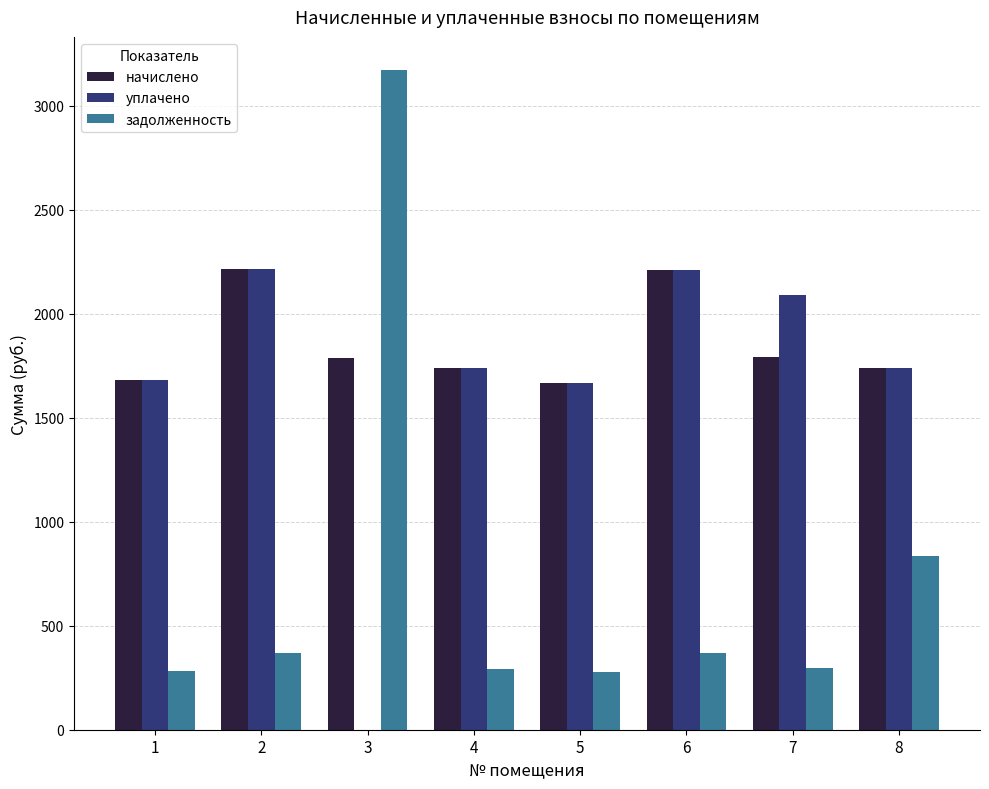

What is the greatest value displayed?

3173.6